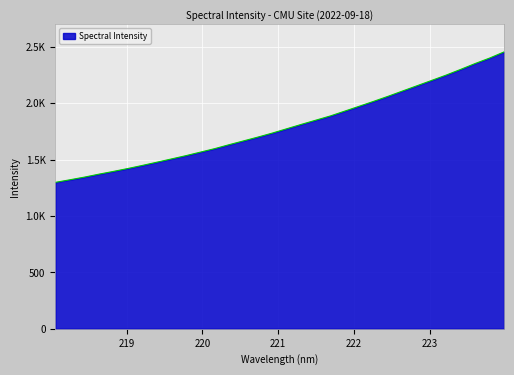

Which category has the highest value across all series?

223.9802